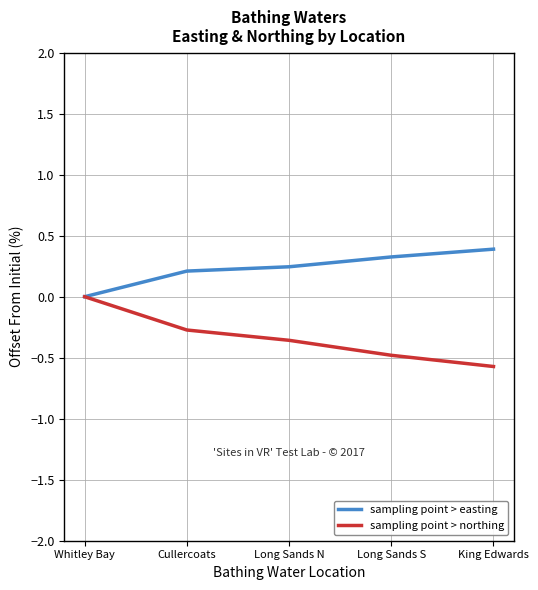

What position from the right is Long Sands S?

2